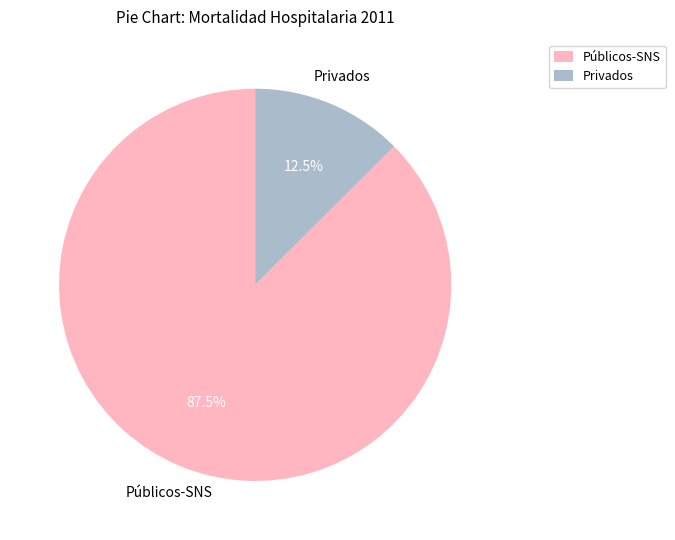

Which has a higher value, Privados or Públicos-SNS?

Públicos-SNS